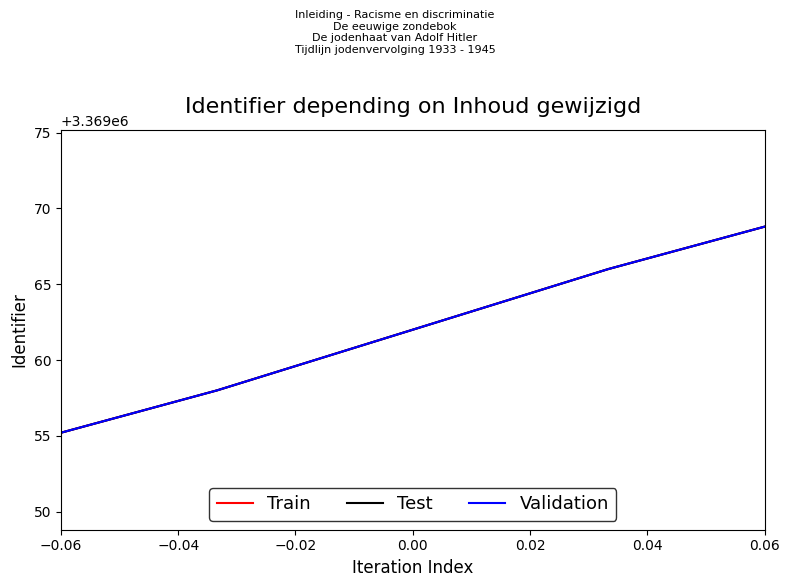

True or false: Test and Validation cross at least once.

False